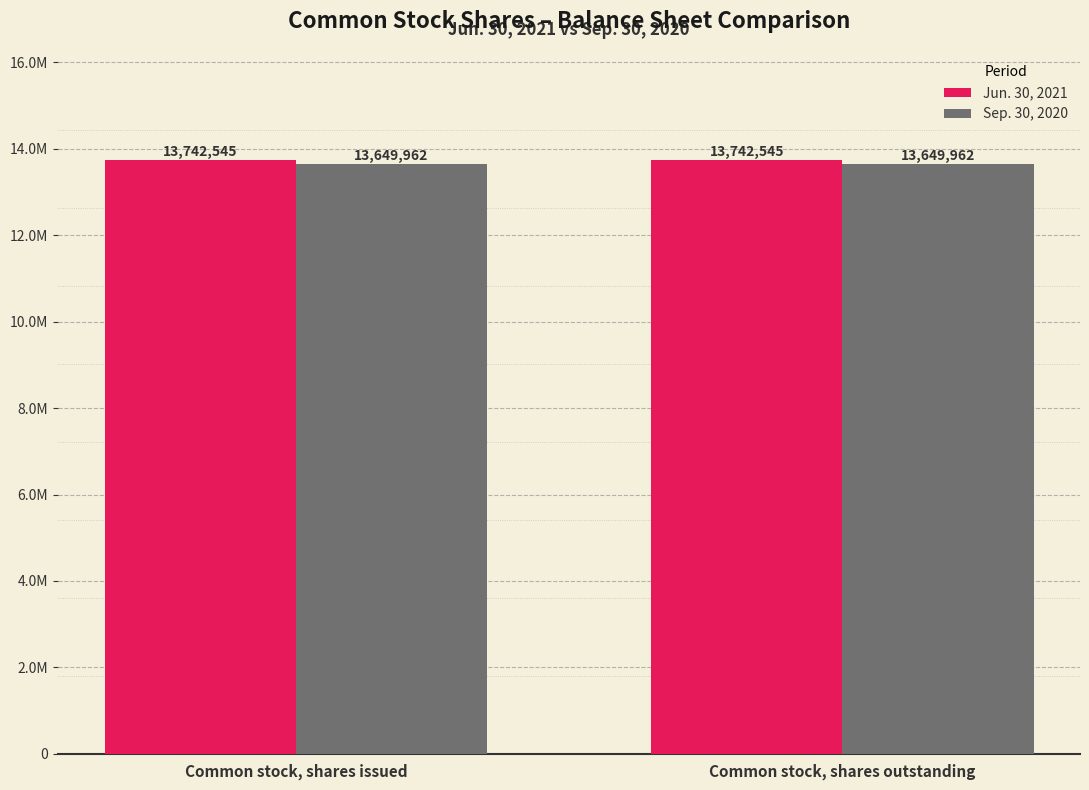

The Sep. 30, 2020 series shows 13649962 at Common stock, shares outstanding. True or false?

True